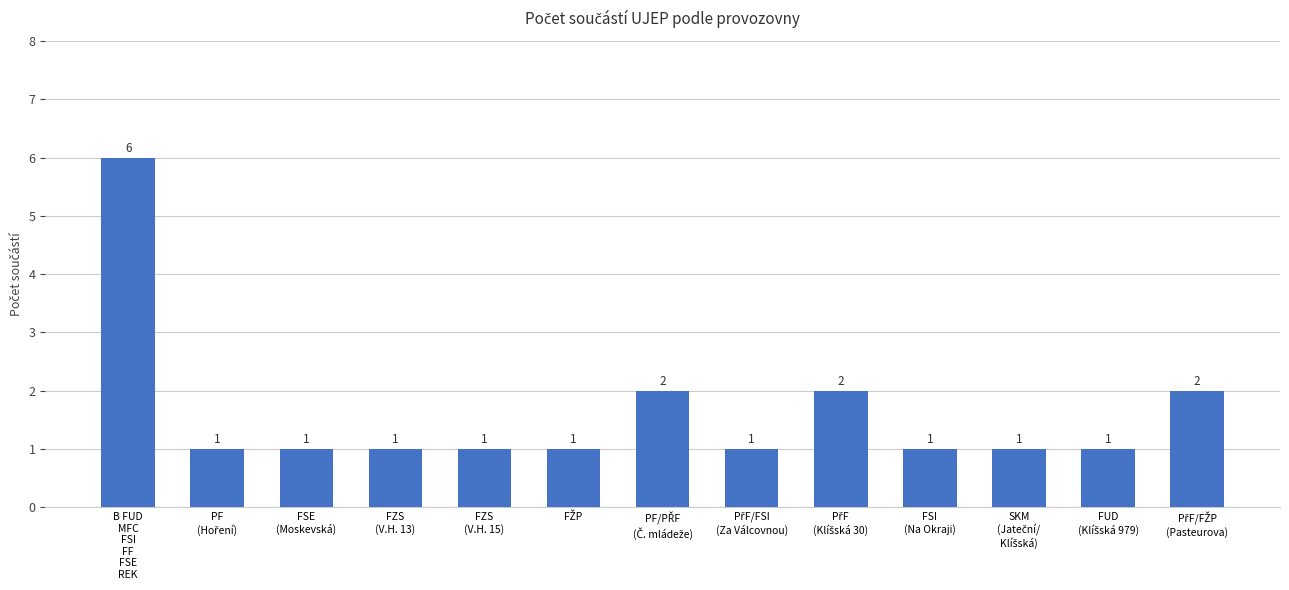

What is the difference between the maximum and minimum values?

5